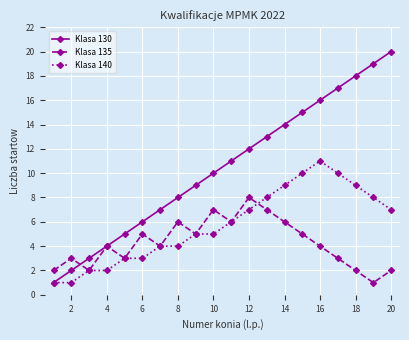

What is the minimum value for Klasa 140?

1